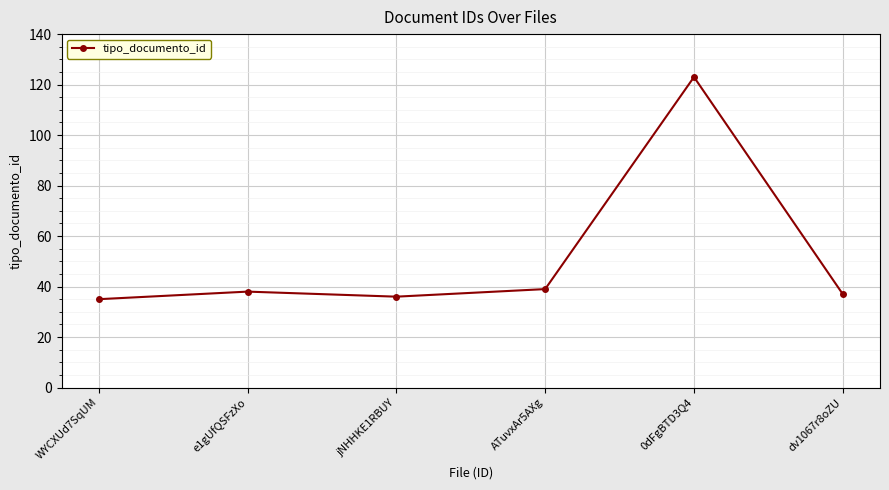

What value does the data have at WYCXUd7SqUM, to the nearest 5?

35